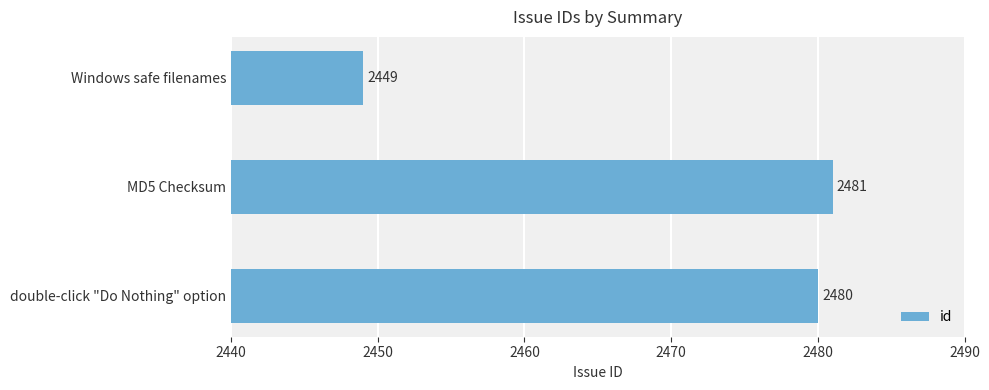

Where is the data nearest to the value 2465?

double-click "Do Nothing" option